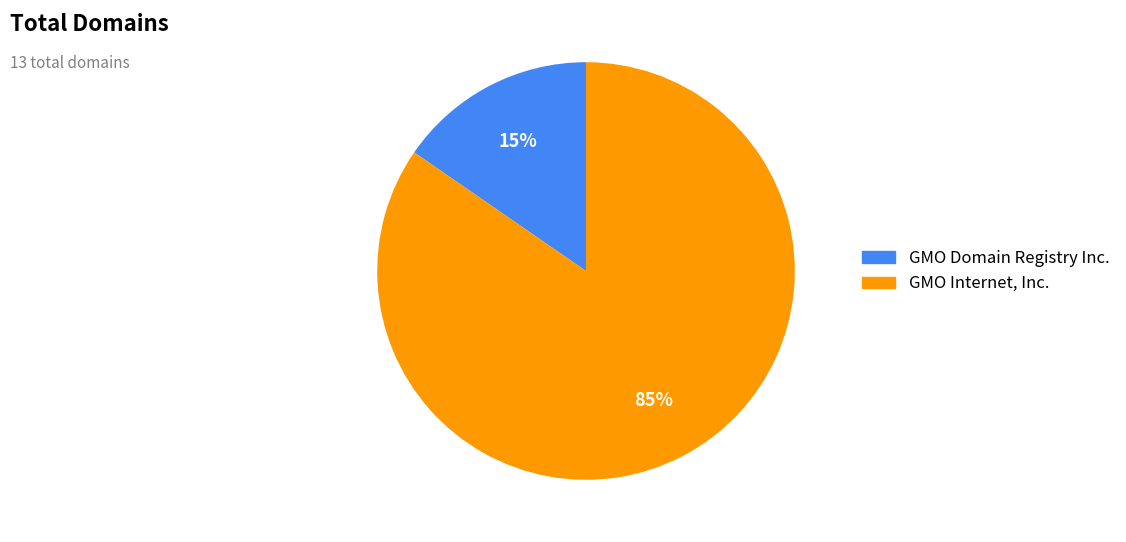

Between GMO Internet, Inc. and GMO Domain Registry Inc., which is larger?

GMO Internet, Inc.